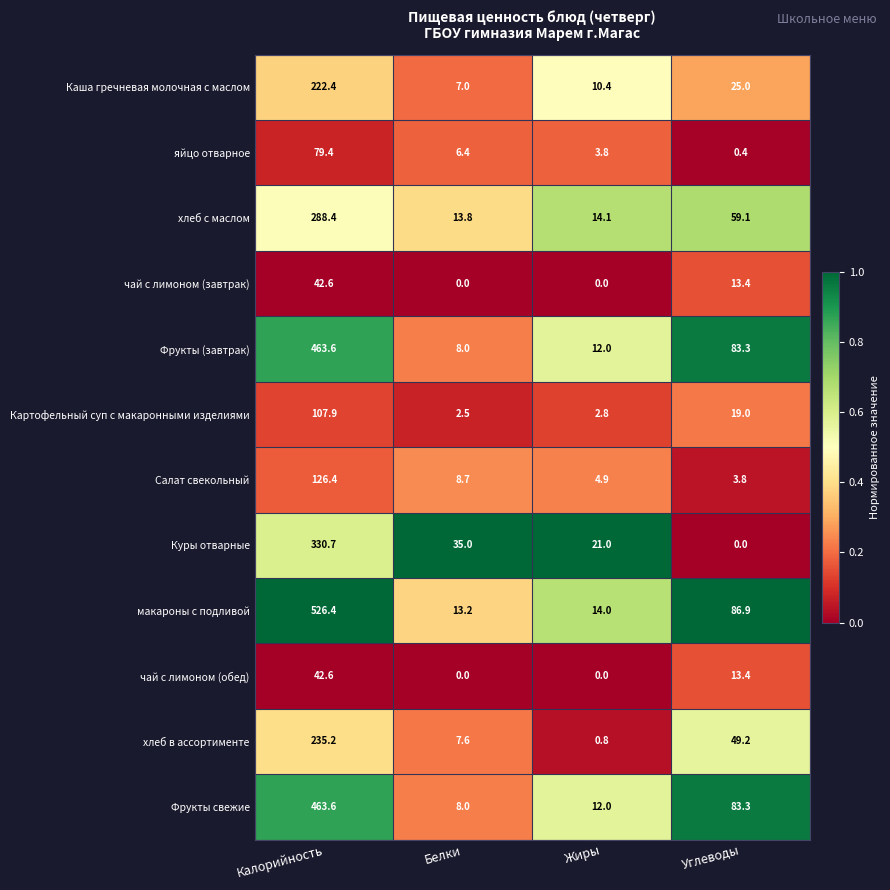

Read the Фрукты (завтрак) value at Углеводы.

83.3